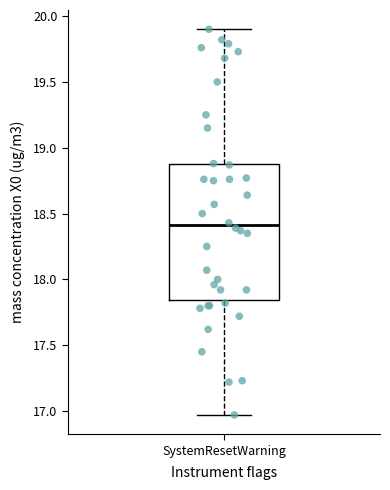

Where is the upper edge of the box for SystemResetWarning on the y-axis? The values are not printed on the chart, so give them approximately, as read against the axis.

18.90